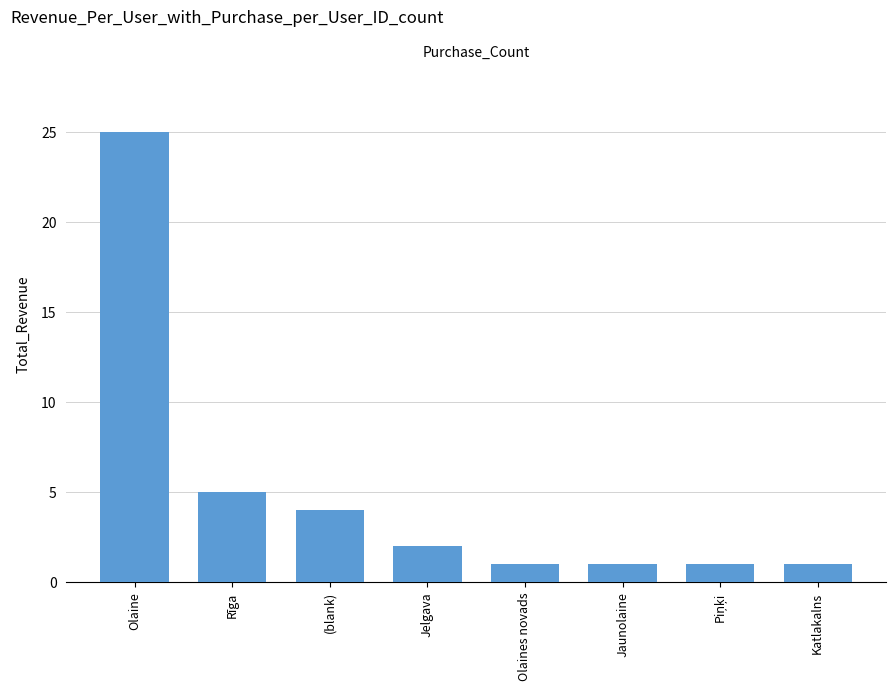

What is the label of the 5th bar from the left?

Olaines novads